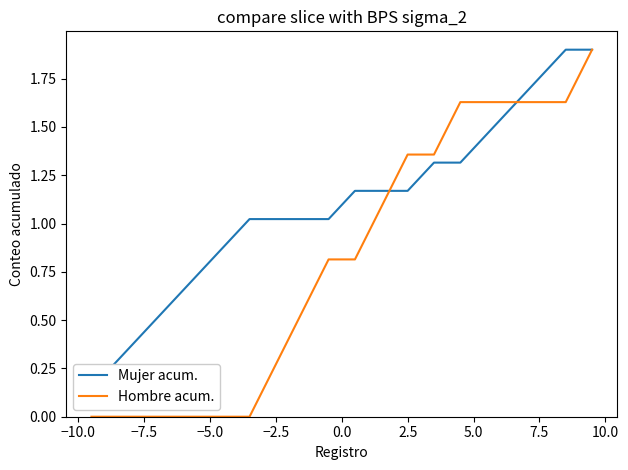

What is the highest value of the Hombre acum. series?

1.9